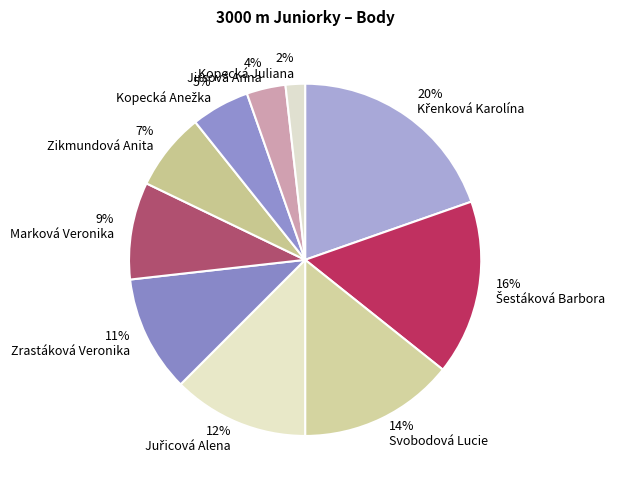

Is there any slice that represents more than half of the pie?

No